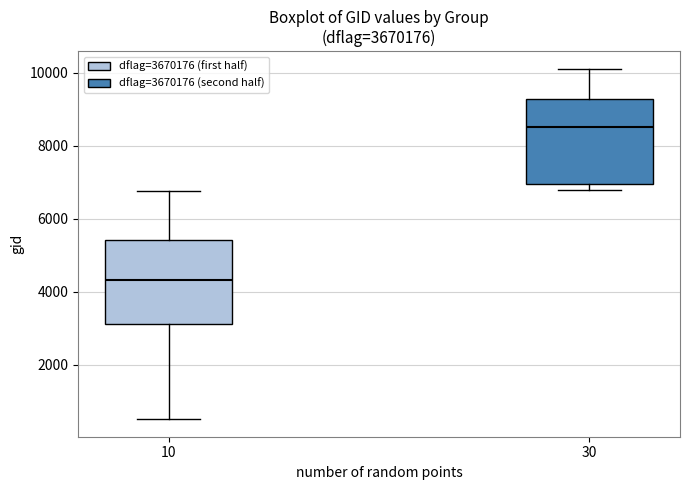

Reading left to right, read every box against the y-axis: the position of its median line, the range the box covers, and the ends of its whiskers. The values are not printed on the chart, so give them approximately, as read against the axis.

10: median 4400, box 3200 to 5400, whiskers 600 to 6800
30: median 8600, box 7000 to 9200, whiskers 6800 to 10200